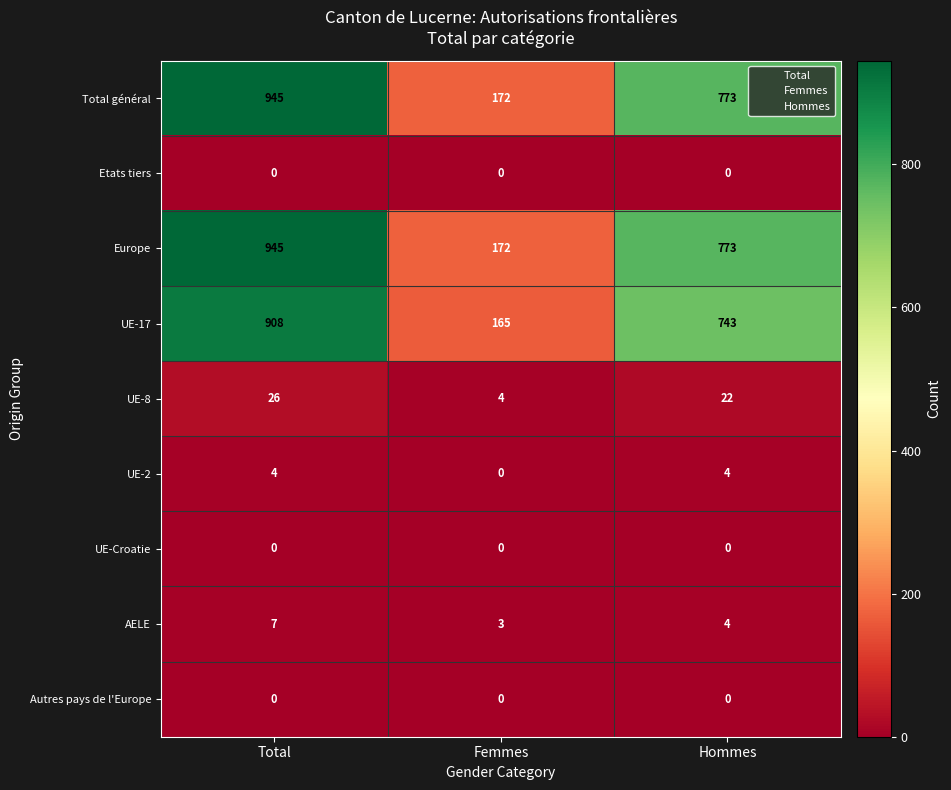

What is the total value across all series at Hommes?

2319